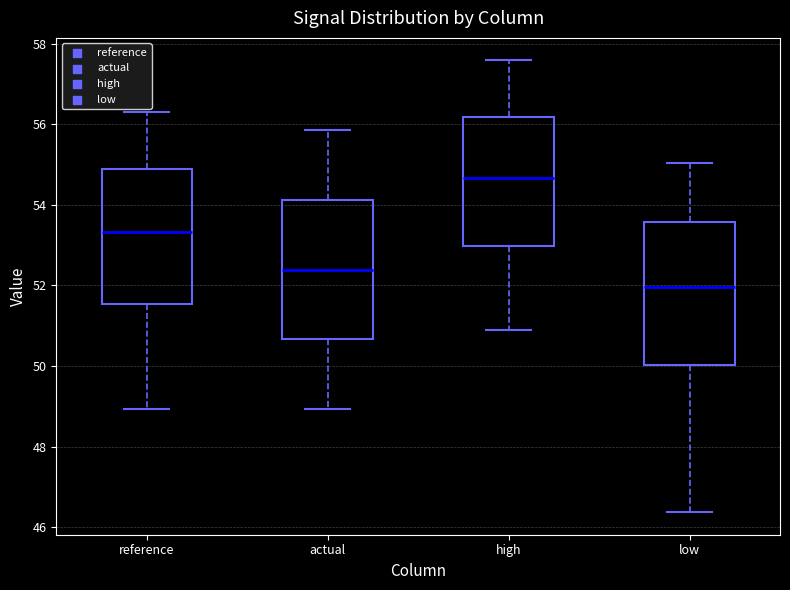

Where is the upper edge of the box for actual on the y-axis? The values are not printed on the chart, so give them approximately, as read against the axis.

54.2